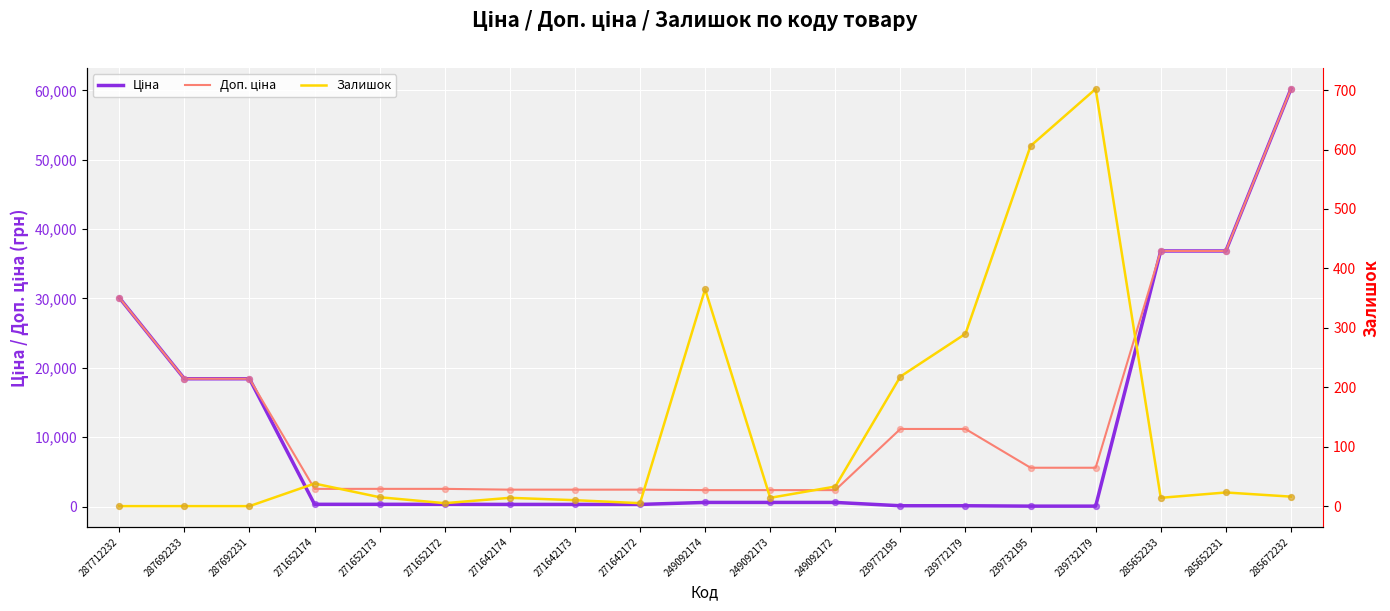

Which series contains the lowest Y value?

Залишок